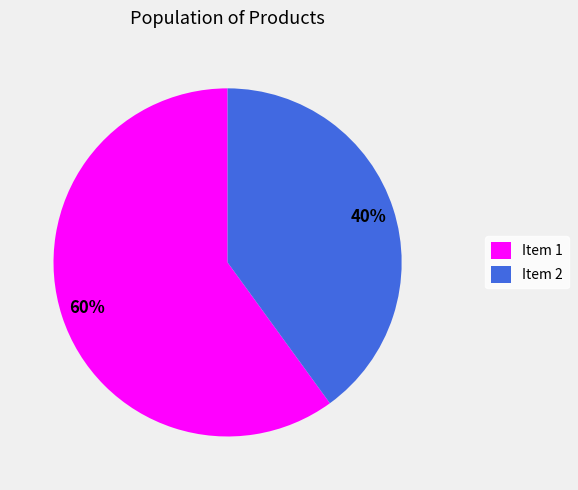

Count the number of slices in the pie.

2